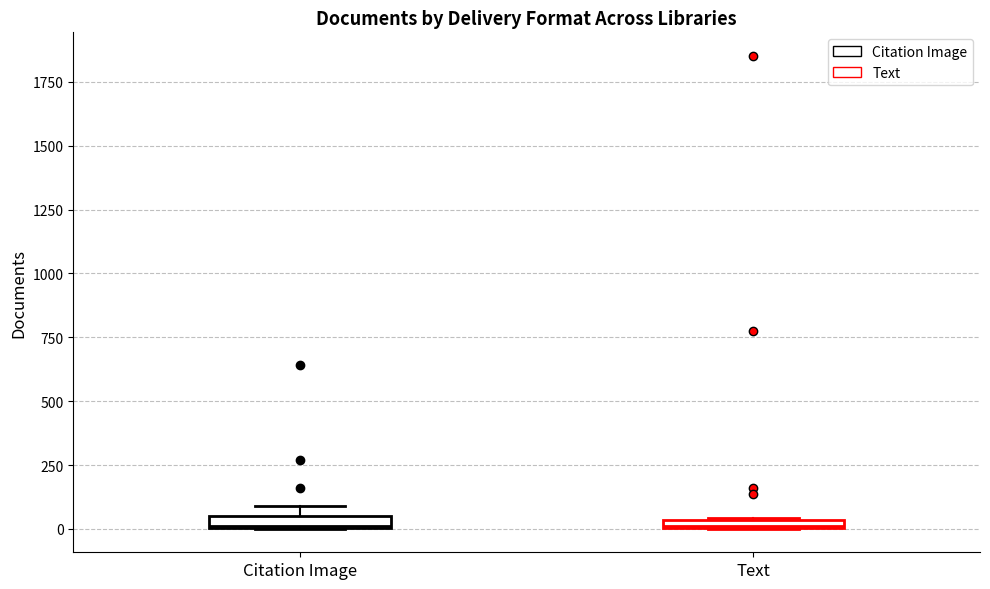

Where is the upper edge of the box for Text on the y-axis? The values are not printed on the chart, so give them approximately, as read against the axis.

50